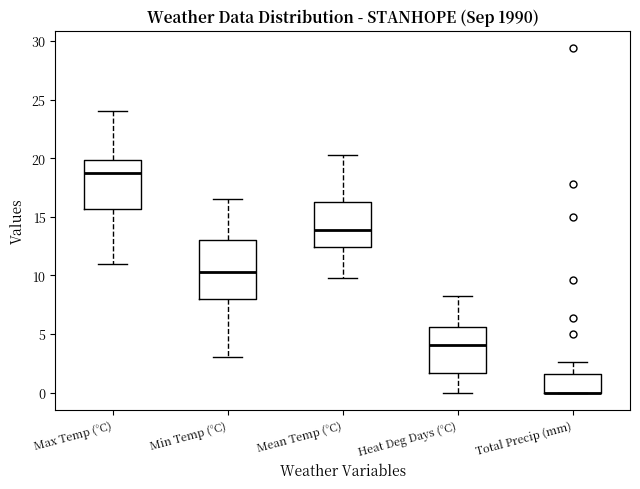

Comparing the boxes themselves (not the whiskers), which one is the tallest?

Min Temp (°C)